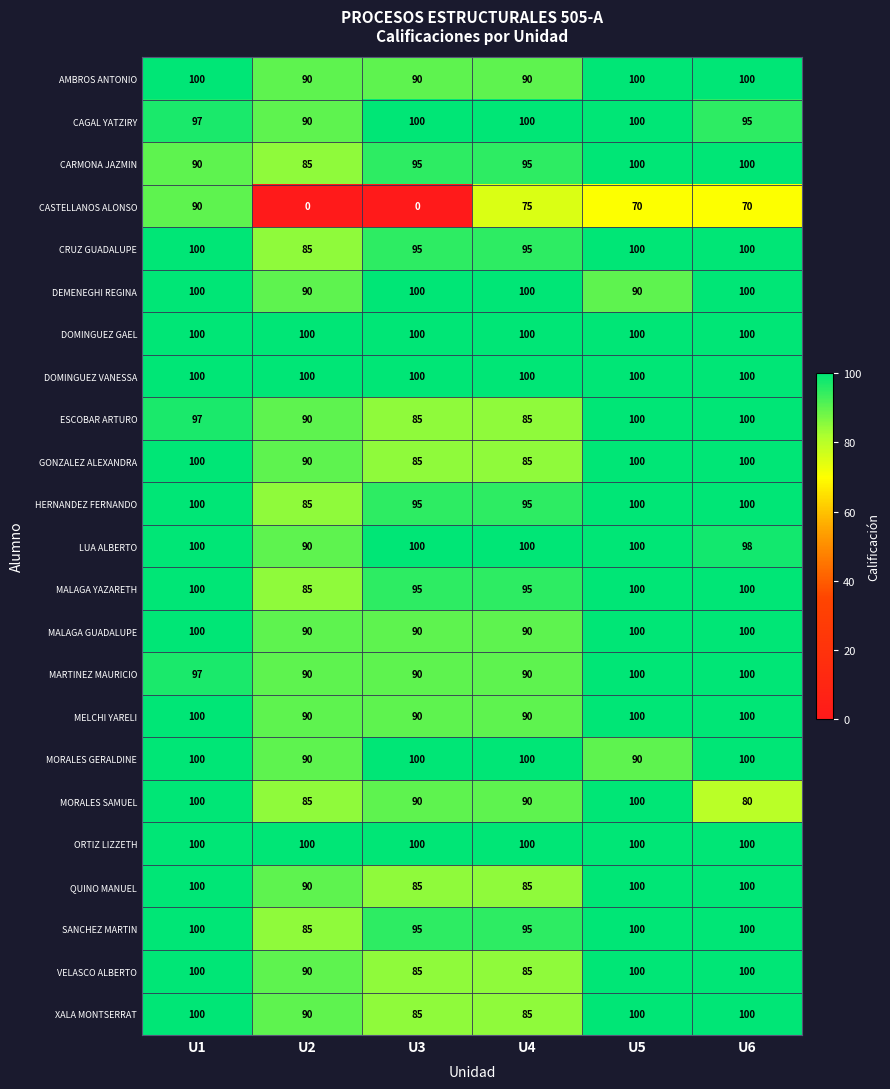

What is the sum of the AMBROS ANTONIO values at U3 and U4?

180